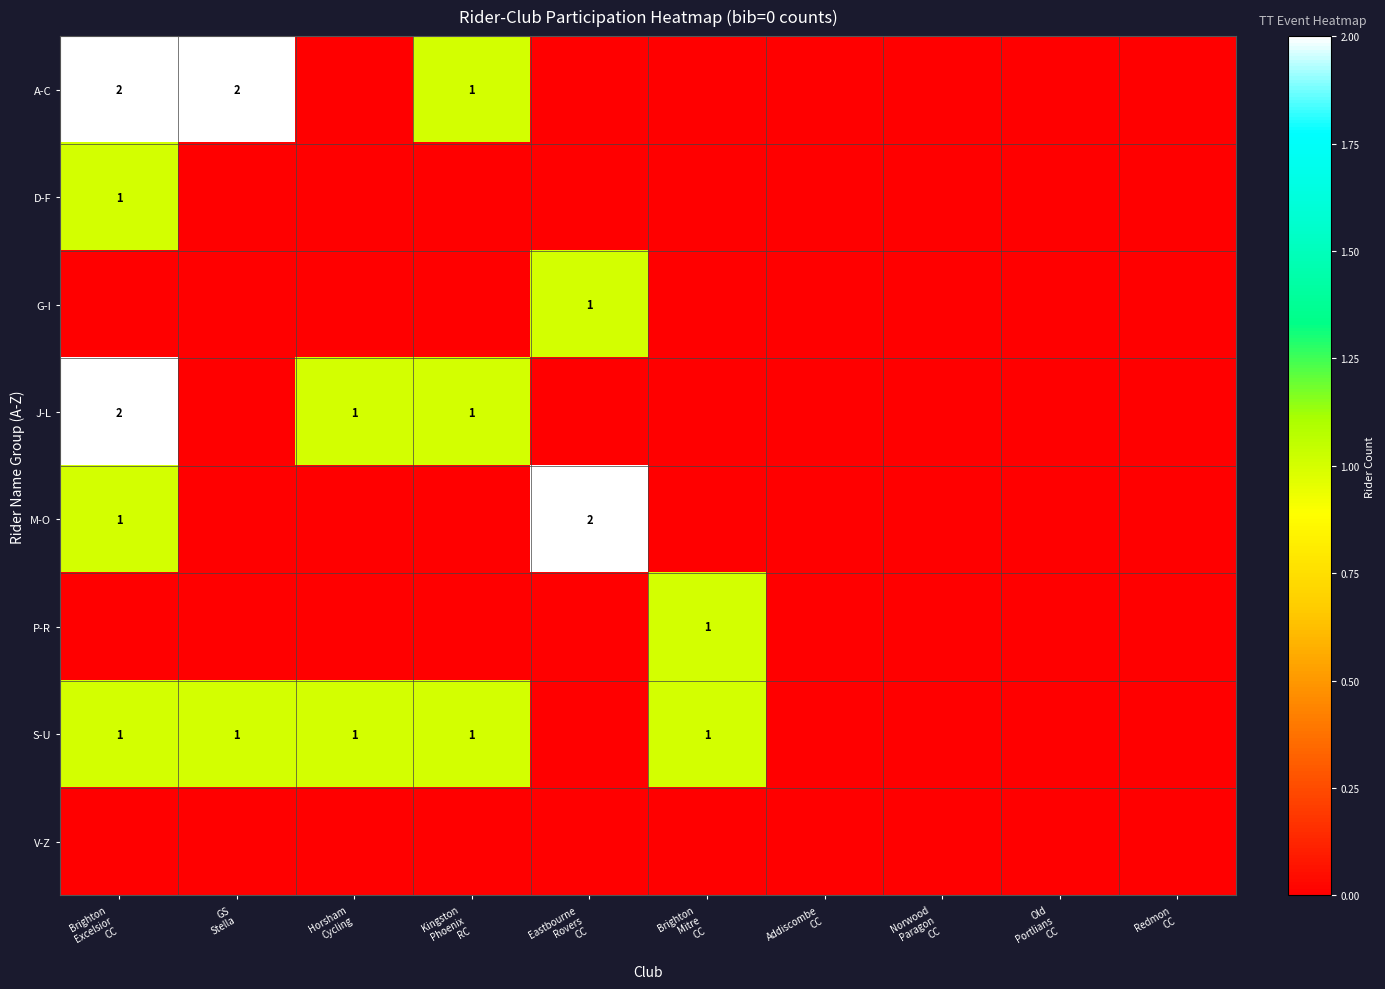

How many values in the S-U series are below 1?

5